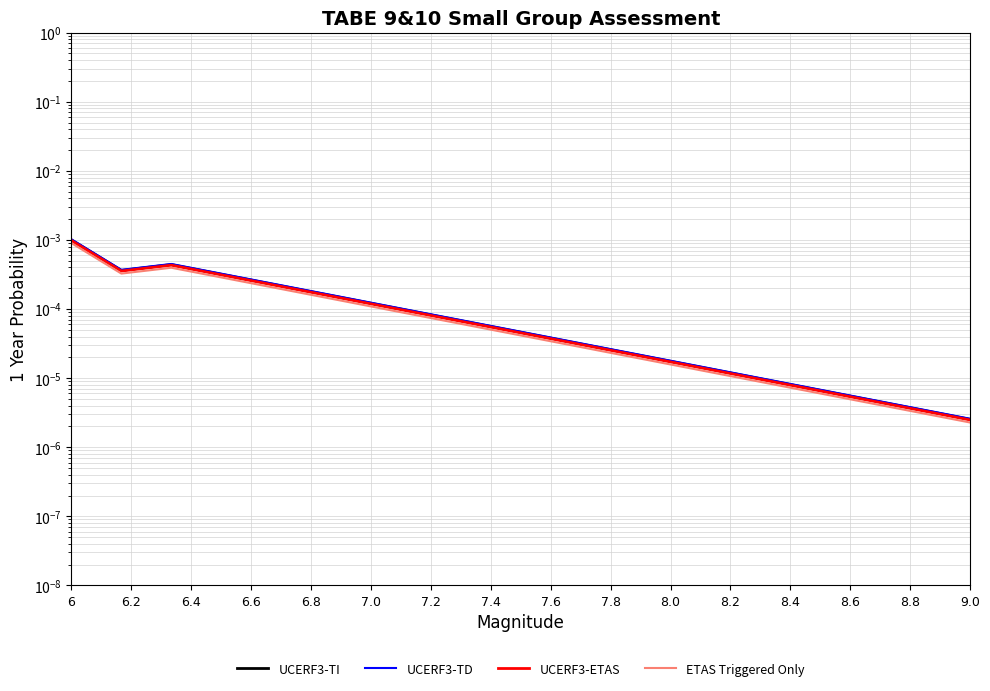

Does the chart display data point markers on the line(s)?

No